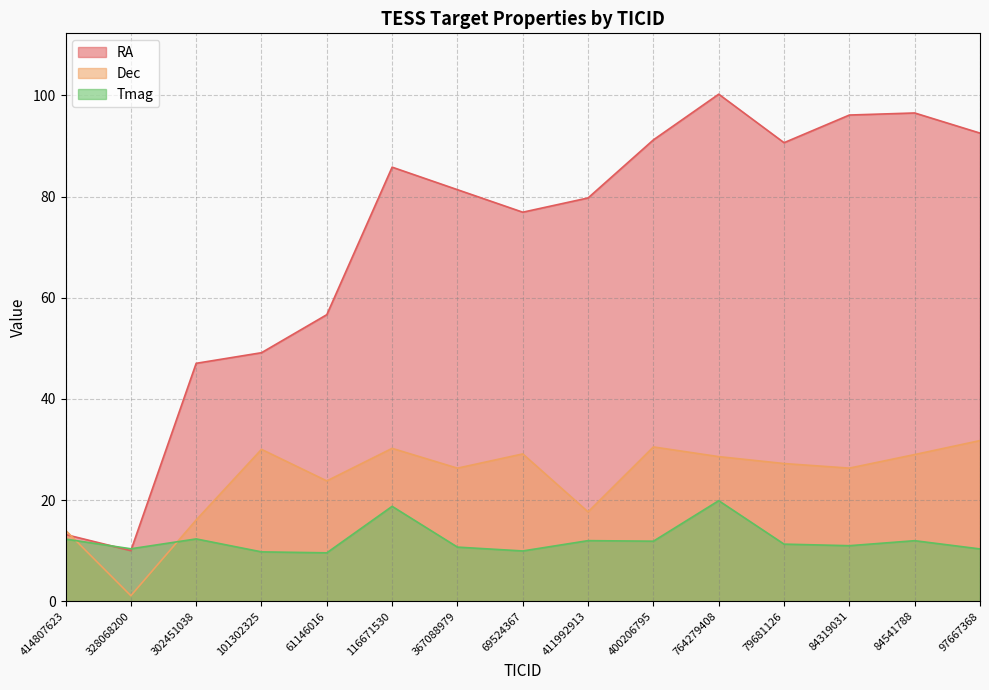

What is the sum of the Dec values at 84319031 and 97667368?

58.1